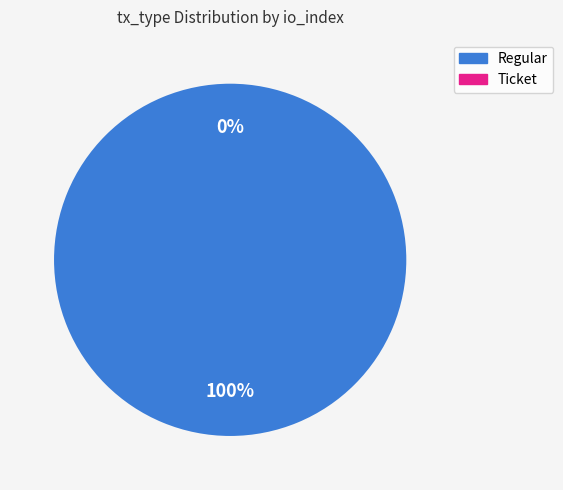

Is it true that Ticket is 0% of the pie?

True